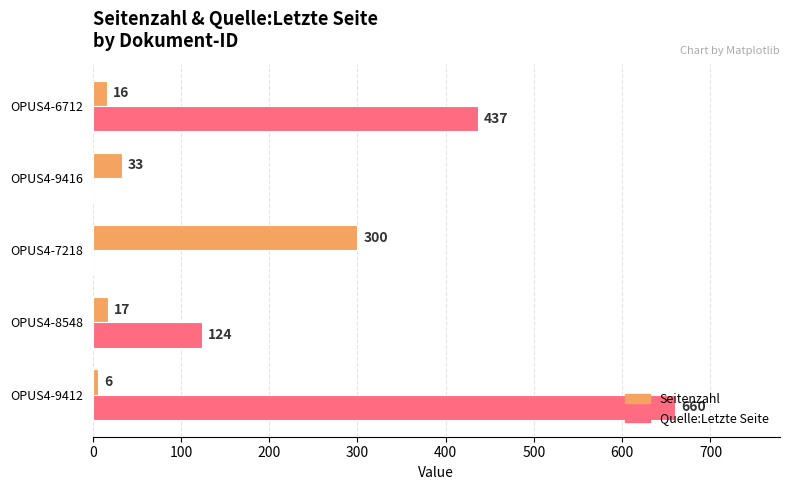

Which series has the largest total across all categories?

Quelle:Letzte Seite